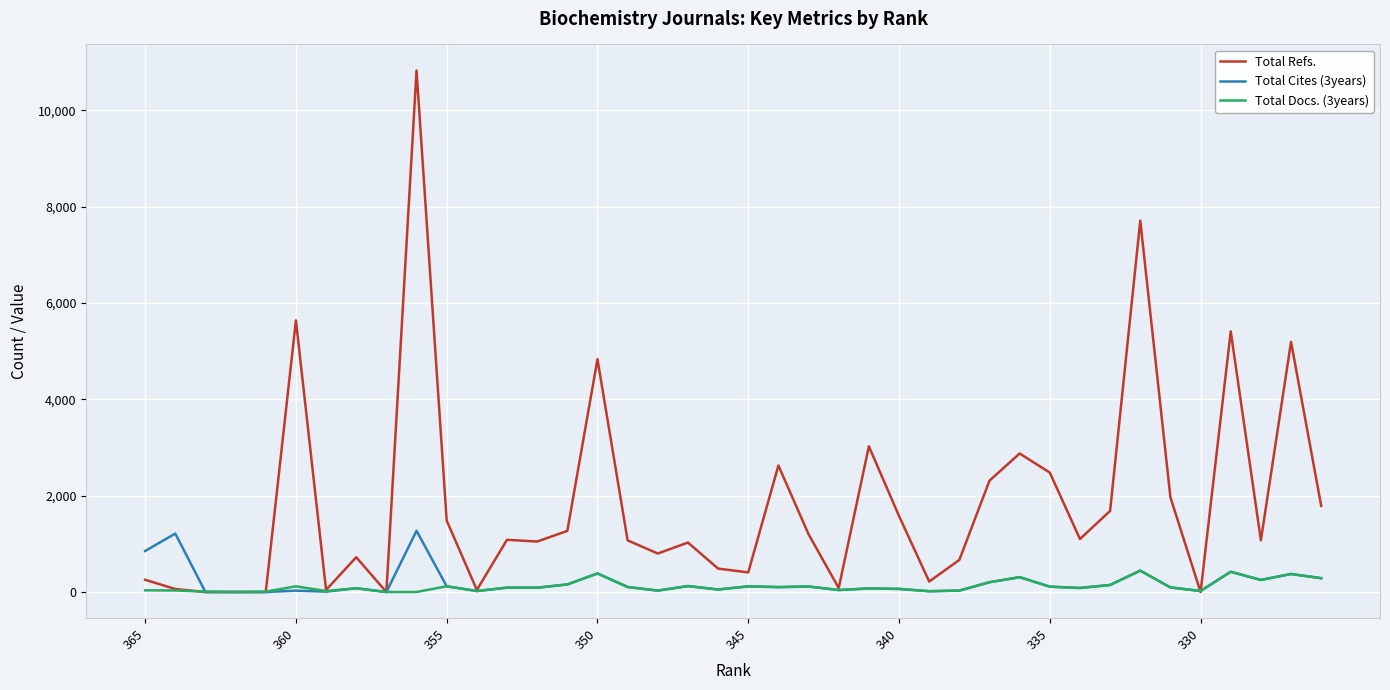

What is the difference between the maximum and minimum values in the Total Docs. (3years) series?

444